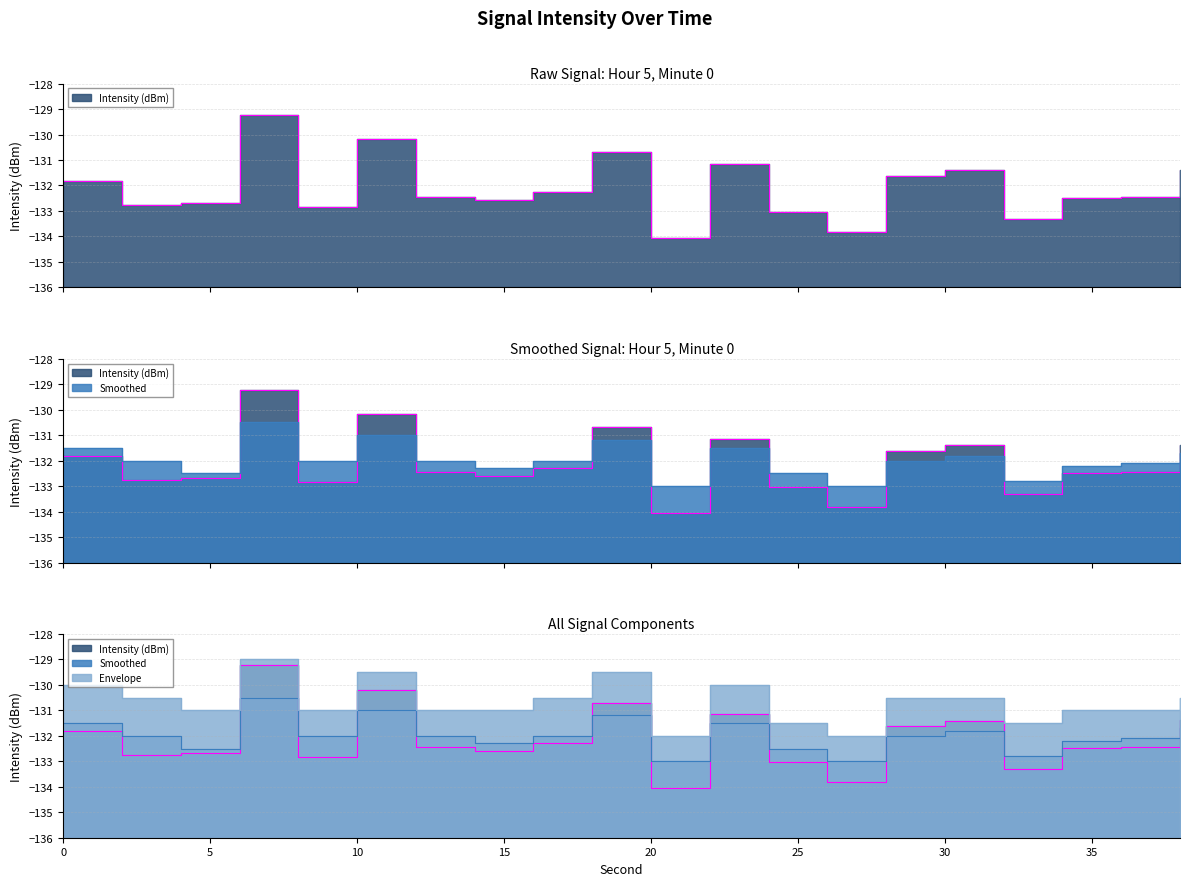

Between which two adjacent categories do Smoothed and Intensity (dBm) first intersect?

4 and 6